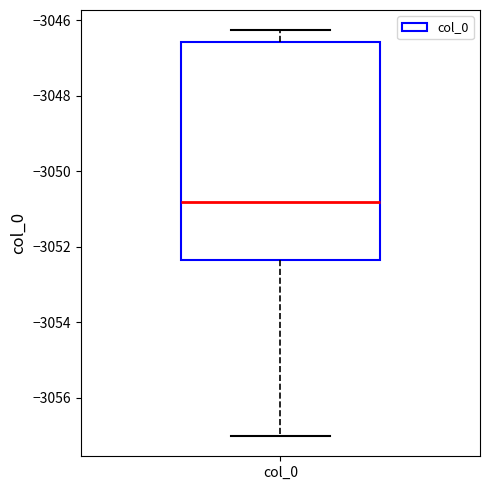

Read this box plot against the y-axis: the position of the median line, the range covered by the box, and the ends of both whiskers. The values are not printed on the chart, so give them approximately, as read against the axis.

median -3050.8, box -3052.4 to -3046.6, whiskers -3057.0 to -3046.2